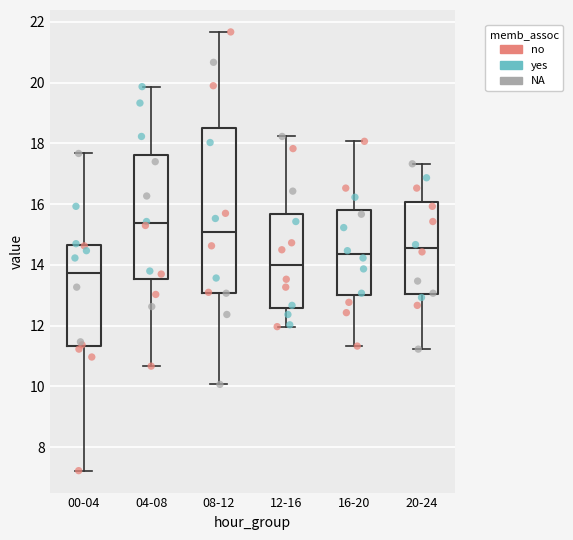

Comparing the boxes themselves (not the whiskers), which one is the tallest?

08-12